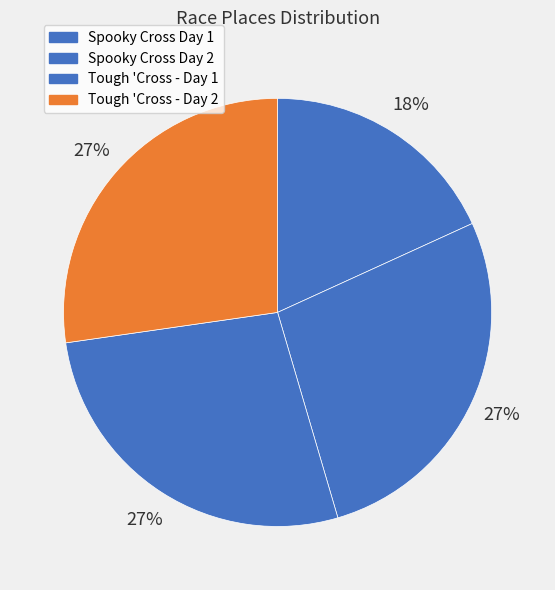

Does Tough 'Cross - Day 1 account for over 50% of the chart?

No